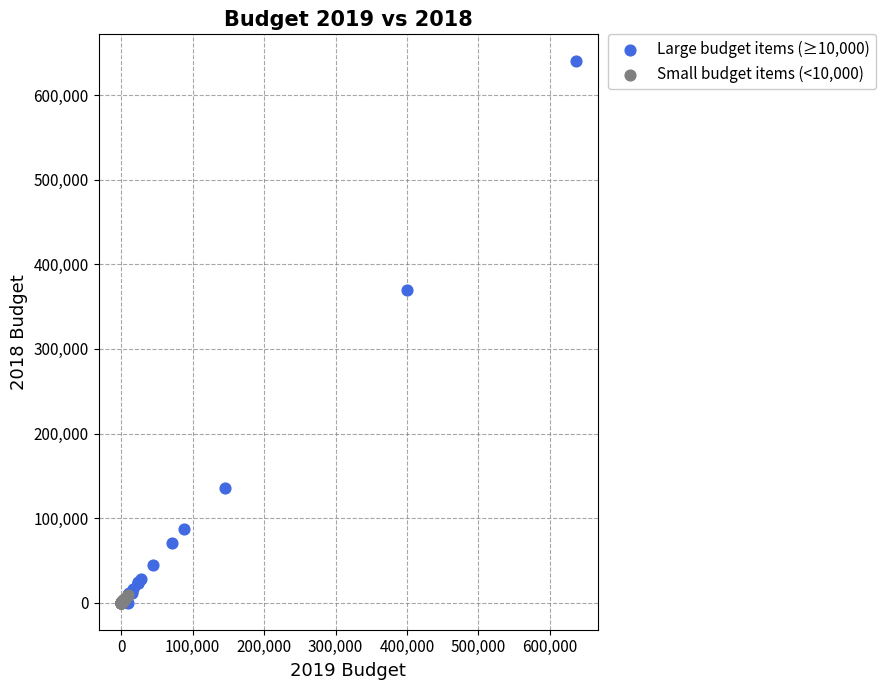

What are all the series names shown in the legend?

Large budget items (≥10,000), Small budget items (<10,000)